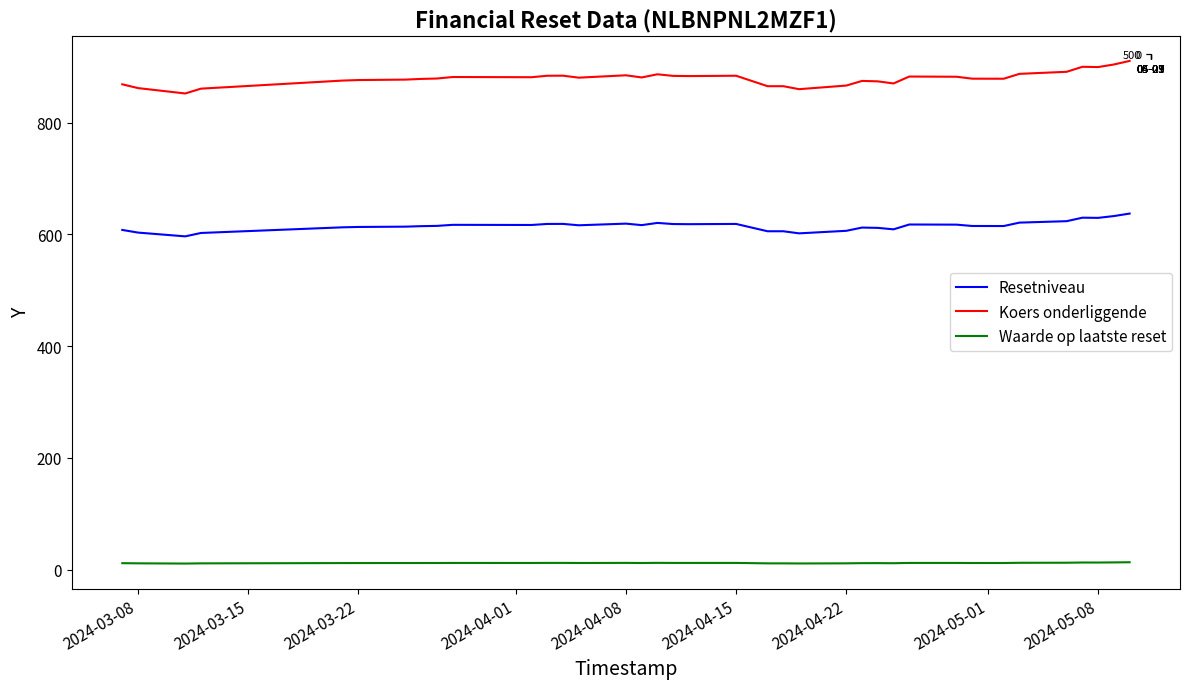

How many interior local valleys does the Waarde op laatste reset series have?

2